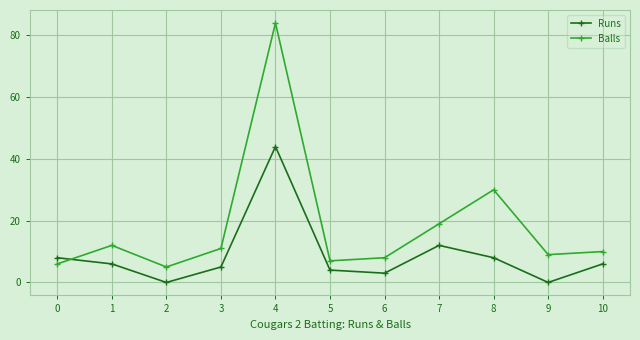

What is the sum of the Runs values at 3 and 7?

17